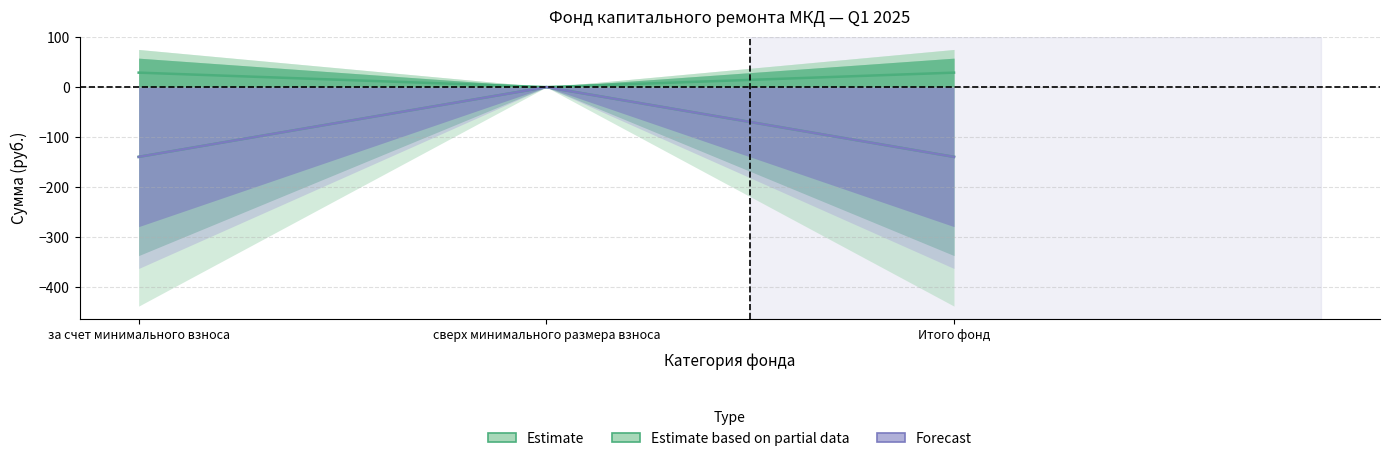

Which label corresponds to the smallest value in the chart?

за счет минимального взноса